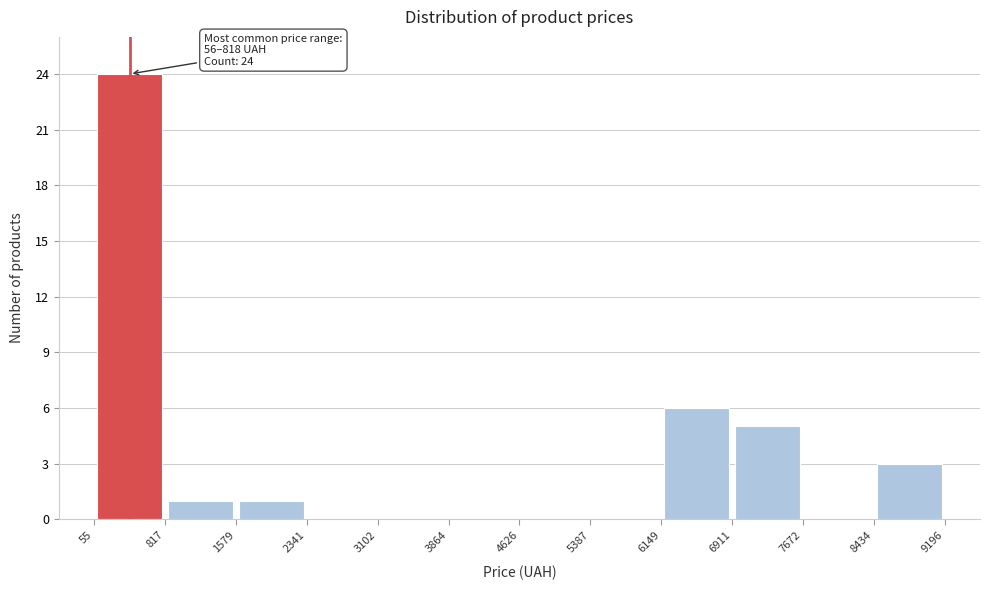

Which range on the x-axis has the tallest bar?

55 to 817